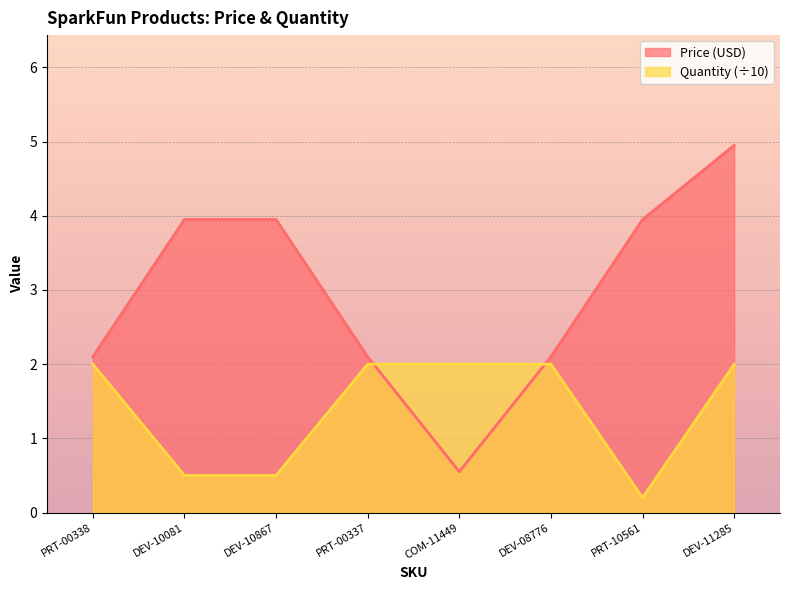

How many lines are shown in the chart?

2